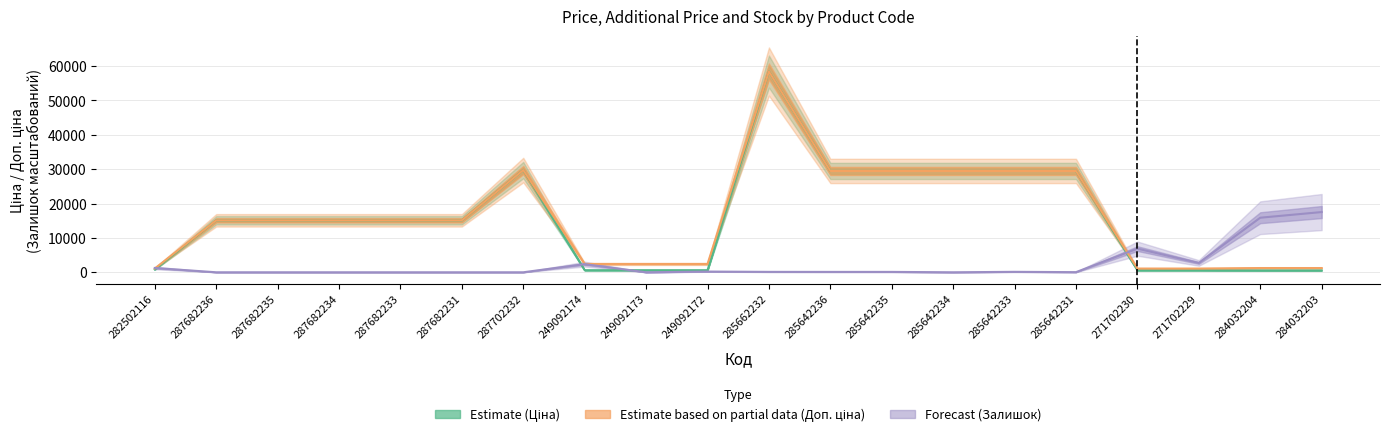

At which category does the chart reach its peak across all series?

285662232